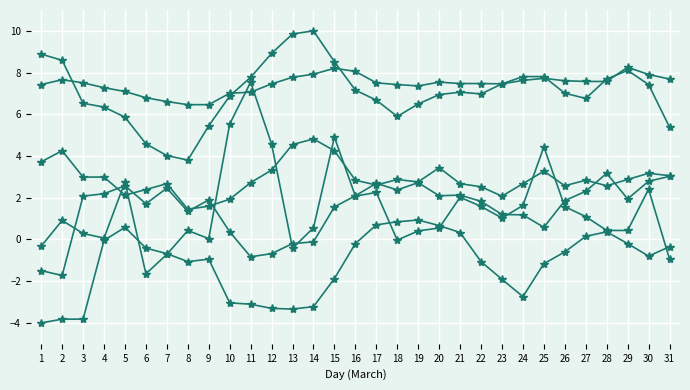

How many lines are shown in the chart?

6